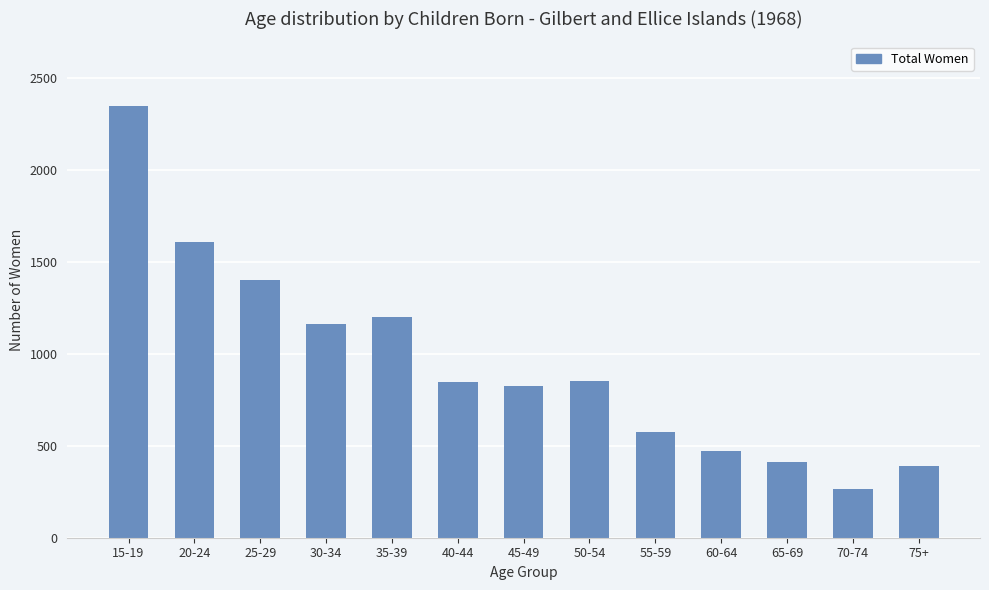

What is the maximum value shown in the chart?

2349